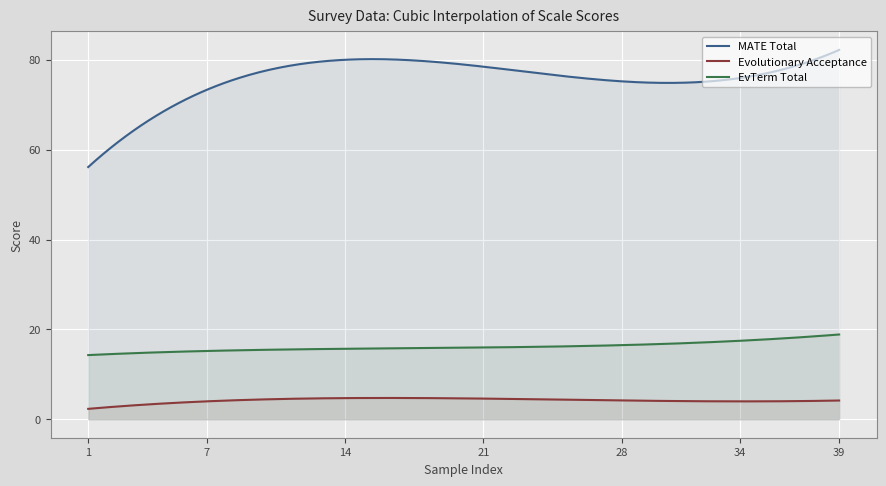

Between 24 and 5, which is larger?

24